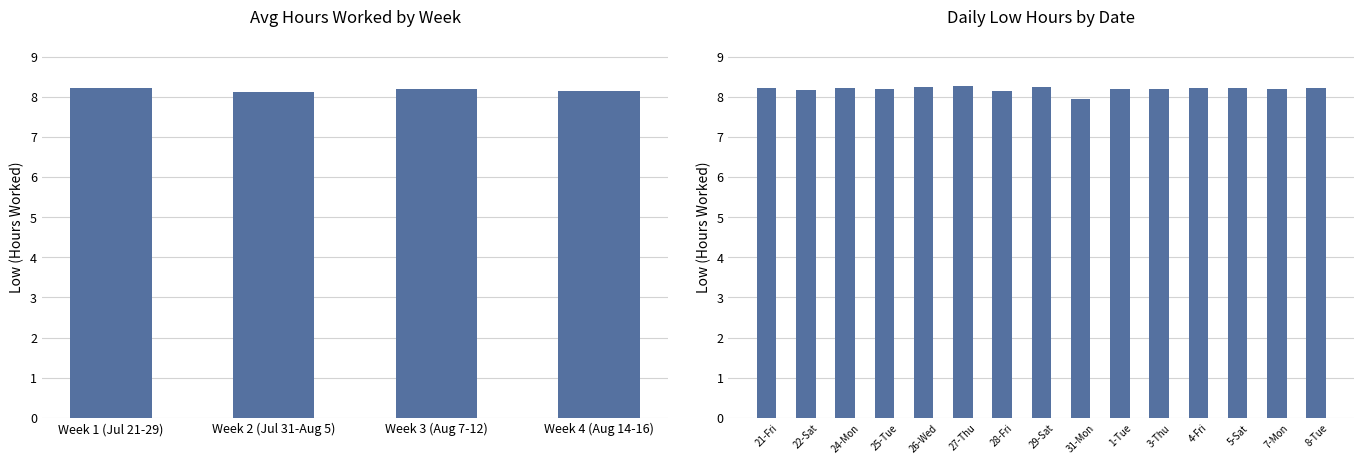

Is it true that the value at 11-Fri is 3.6?

False